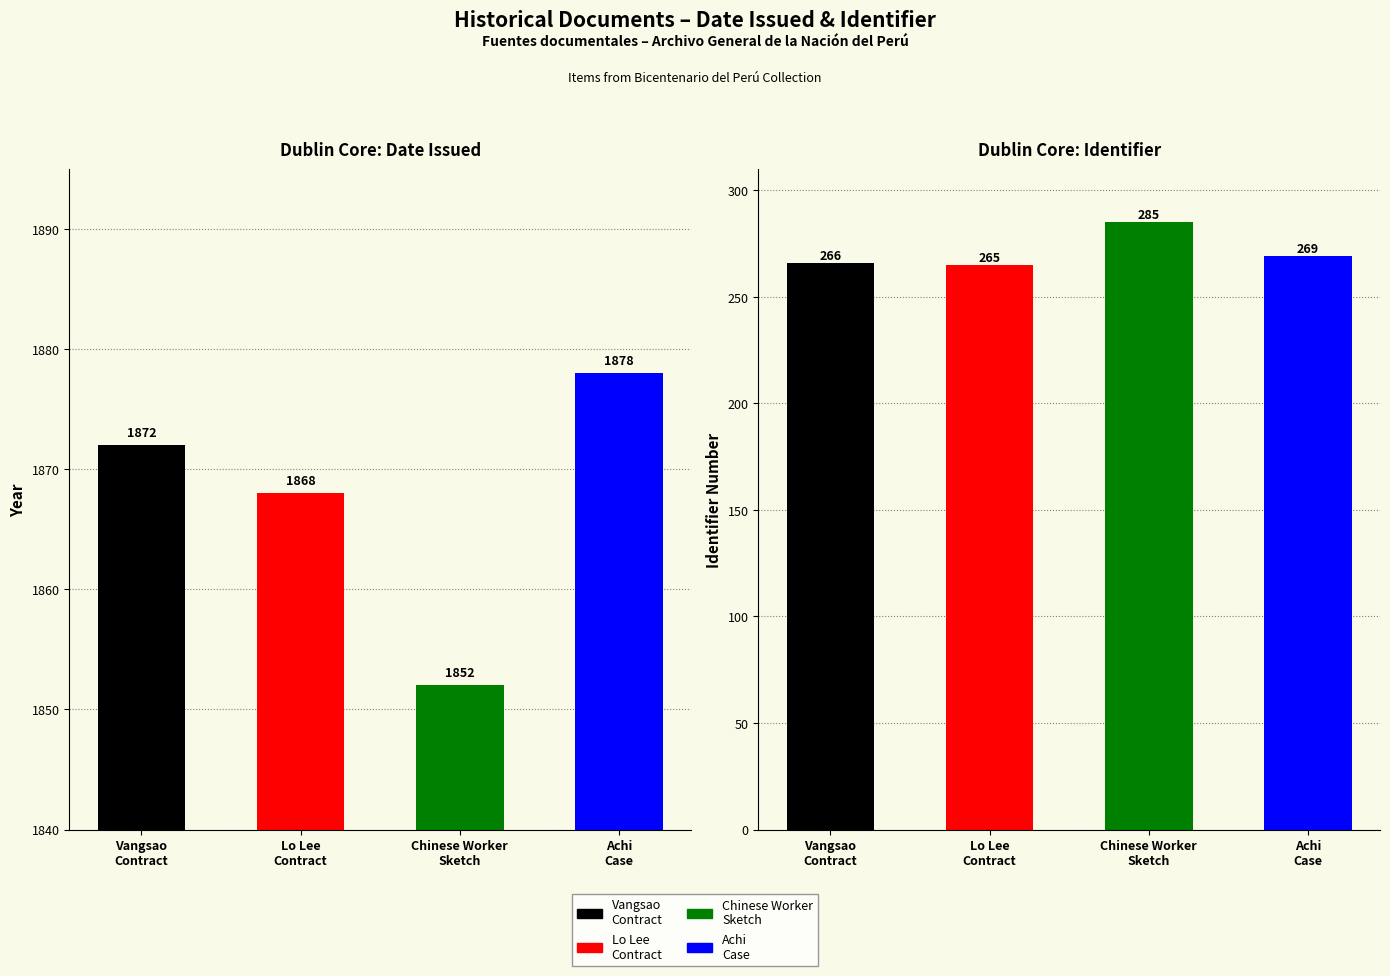

How many bars are there in total?

8